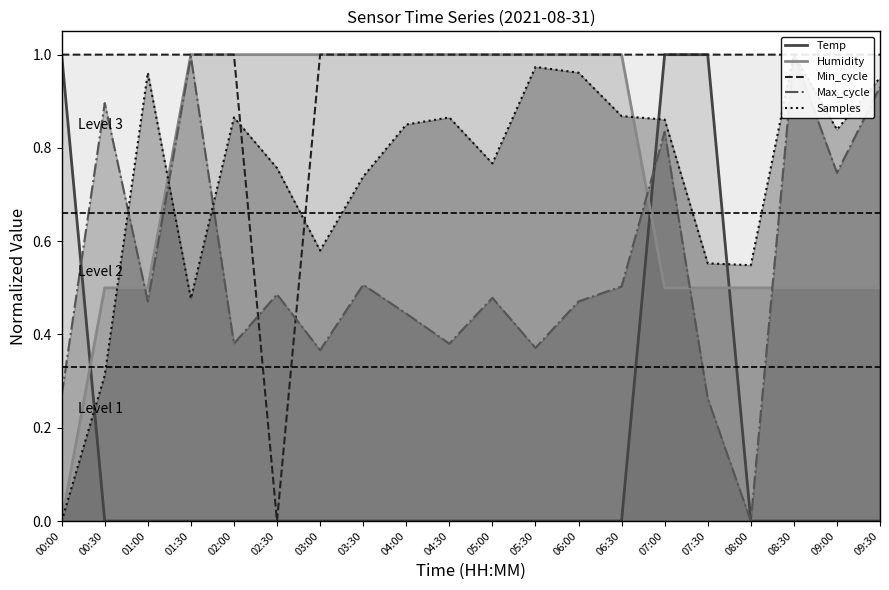

How many data points does each series have?

20